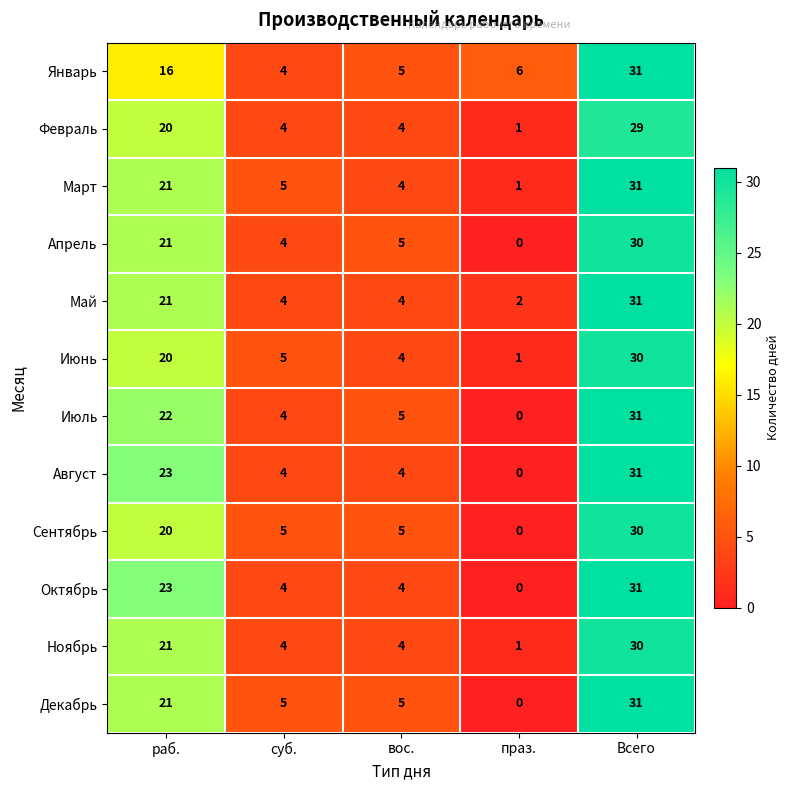

Is the value of Декабрь at праз. greater than the value of Июнь at праз.?

No